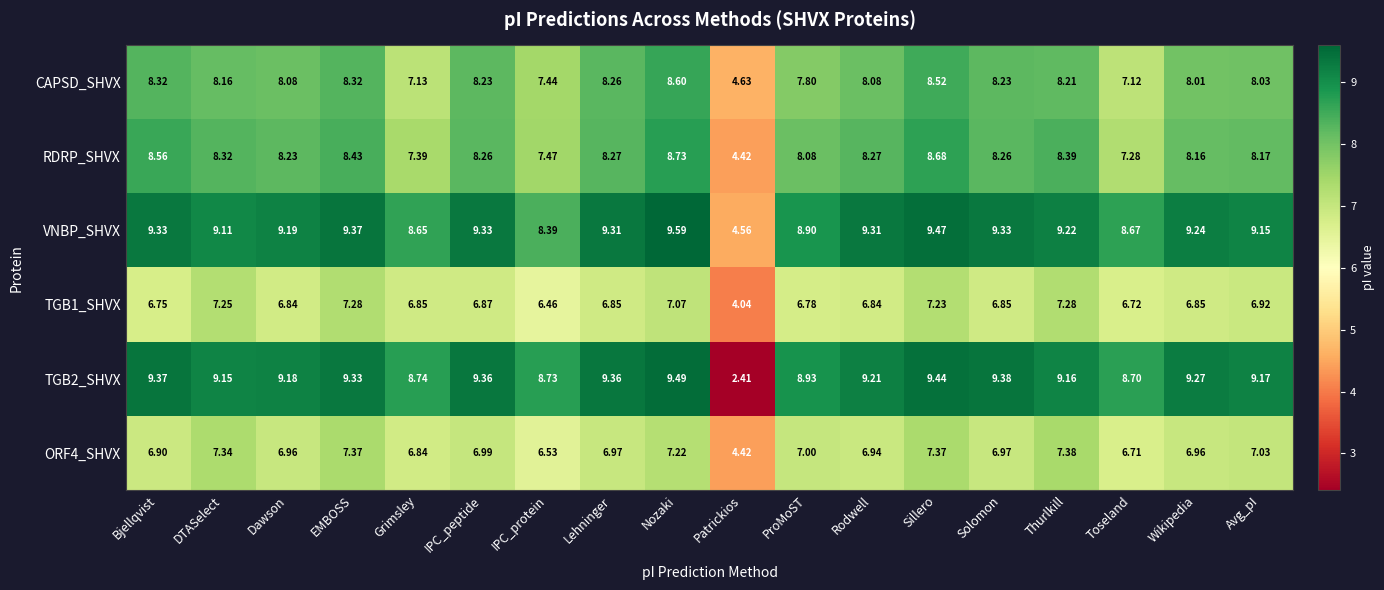

What is the total value across all series at EMBOSS?

50.1